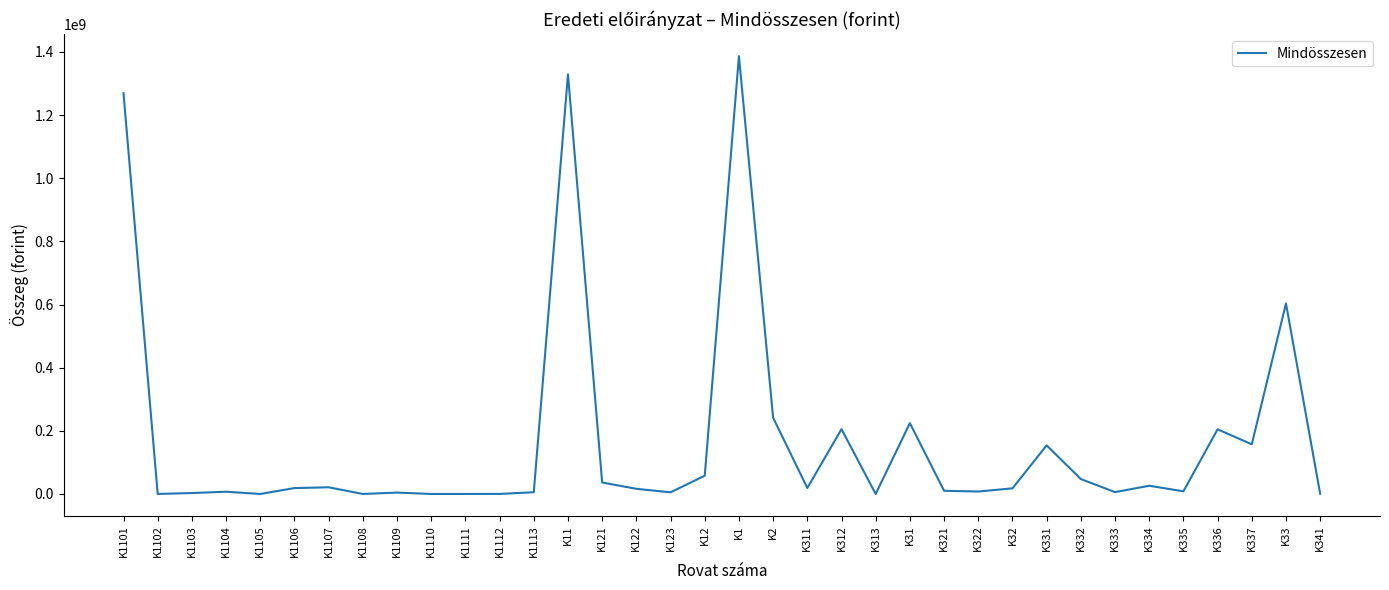

Is this an area chart (filled region under the line)?

No